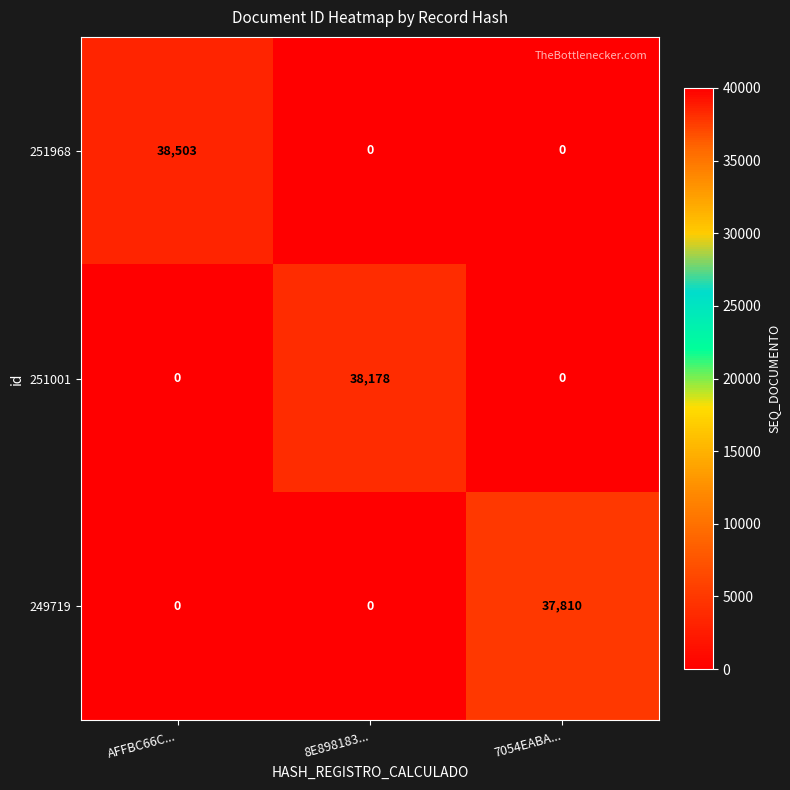

Which series has the largest total across all categories?

251968